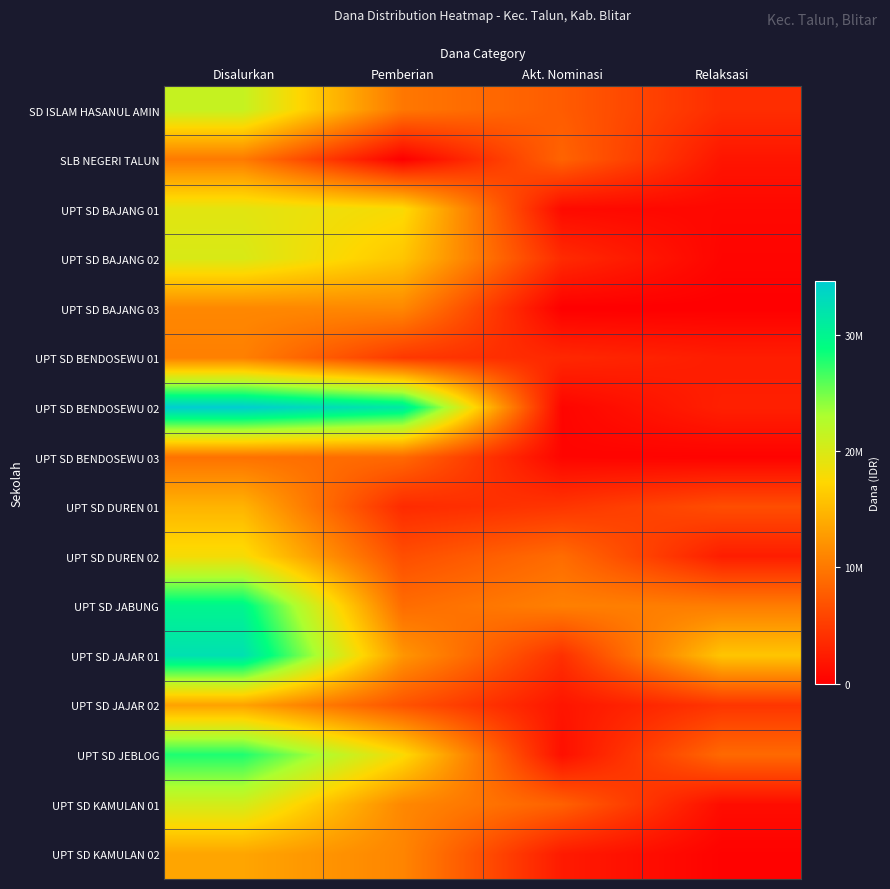

Reading left to right, what are all the values shown in this chart?

SD ISLAM HASANUL AMIN: Disalurkan=21375000	Pemberian=9900000	Akt. Nominasi=7650000	Relaksasi=3825000
SLB NEGERI TALUN: Disalurkan=10125000	Pemberian=0	Akt. Nominasi=8325000	Relaksasi=1800000
UPT SD BAJANG 01: Disalurkan=19350000	Pemberian=17775000	Akt. Nominasi=900000	Relaksasi=675000
UPT SD BAJANG 02: Disalurkan=20025000	Pemberian=15975000	Akt. Nominasi=3600000	Relaksasi=450000
UPT SD BAJANG 03: Disalurkan=11250000	Pemberian=11250000	Akt. Nominasi=0	Relaksasi=0
UPT SD BENDOSEWU 01: Disalurkan=10575000	Pemberian=4725000	Akt. Nominasi=3375000	Relaksasi=2475000
UPT SD BENDOSEWU 02: Disalurkan=34650000	Pemberian=31500000	Akt. Nominasi=450000	Relaksasi=2700000
UPT SD BENDOSEWU 03: Disalurkan=9450000	Pemberian=8775000	Akt. Nominasi=450000	Relaksasi=225000
UPT SD DUREN 01: Disalurkan=14625000	Pemberian=3600000	Akt. Nominasi=4500000	Relaksasi=6525000
UPT SD DUREN 02: Disalurkan=18000000	Pemberian=6525000	Akt. Nominasi=9000000	Relaksasi=2475000
UPT SD JABUNG: Disalurkan=29925000	Pemberian=9000000	Akt. Nominasi=10575000	Relaksasi=10350000
UPT SD JAJAR 01: Disalurkan=32400000	Pemberian=12375000	Akt. Nominasi=4050000	Relaksasi=15975000
UPT SD JAJAR 02: Disalurkan=13275000	Pemberian=6975000	Akt. Nominasi=1800000	Relaksasi=4500000
UPT SD JEBLOG: Disalurkan=27900000	Pemberian=17775000	Akt. Nominasi=1350000	Relaksasi=8775000
UPT SD KAMULAN 01: Disalurkan=20475000	Pemberian=11250000	Akt. Nominasi=8100000	Relaksasi=1125000
UPT SD KAMULAN 02: Disalurkan=13500000	Pemberian=11025000	Akt. Nominasi=2250000	Relaksasi=225000